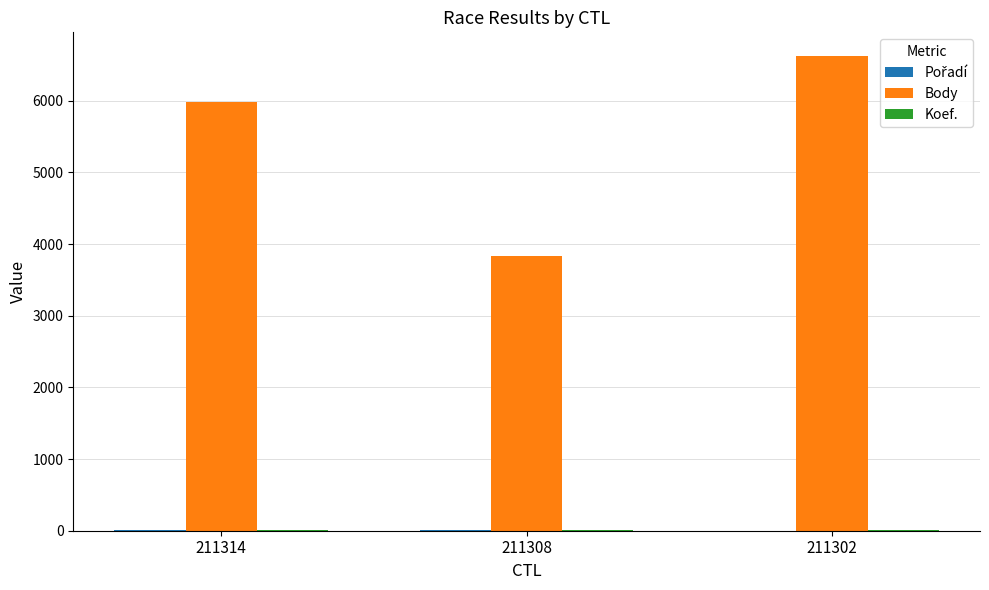

Which series has the largest total across all categories?

Body